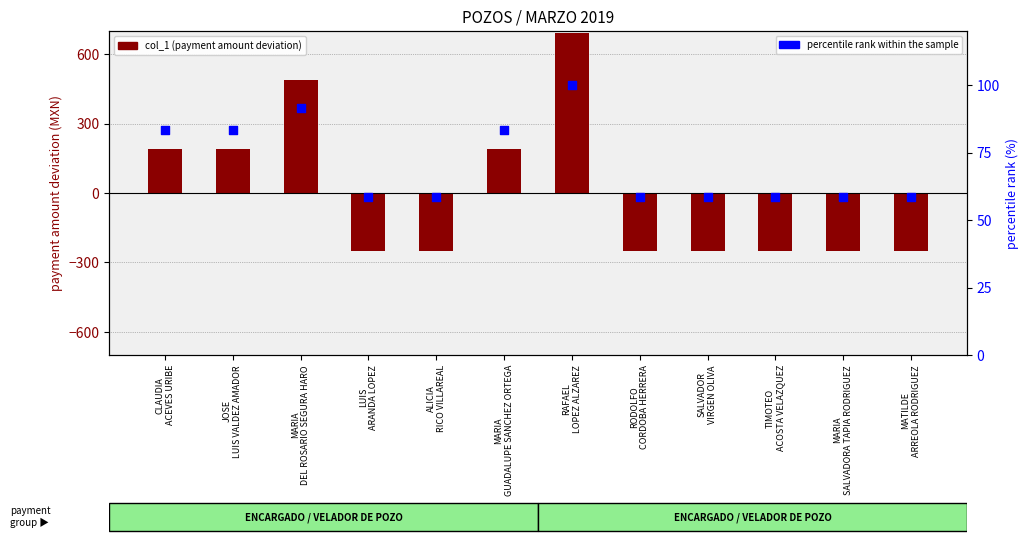

Which series reaches the minimum Y coordinate?

col_1 (payment amount)